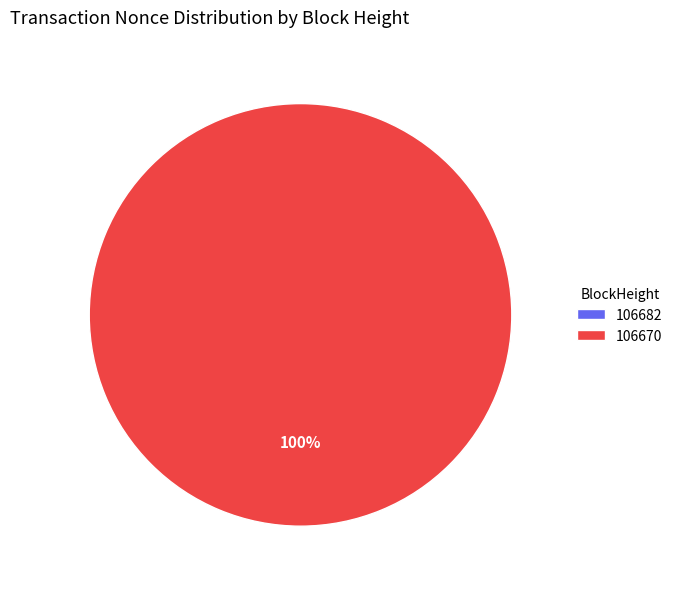

What is the largest slice in the pie chart?

106670